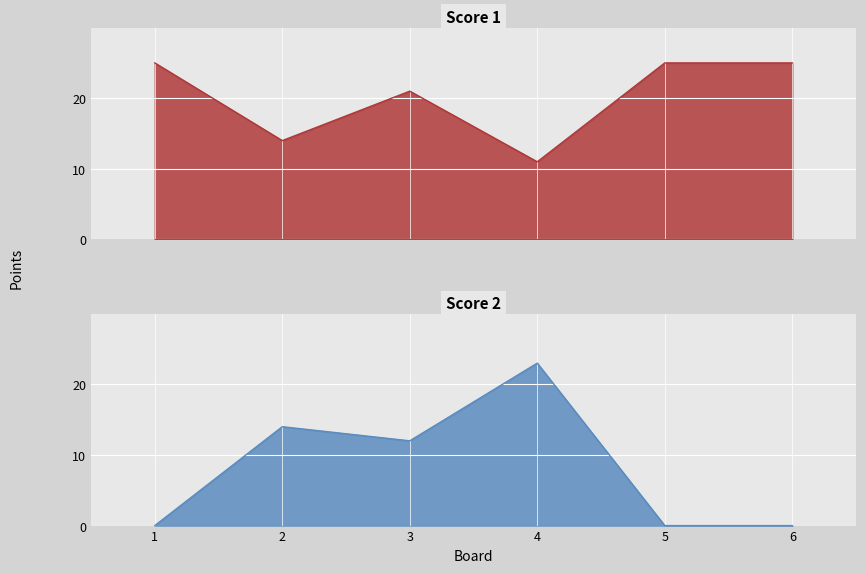

What is the difference between the maximum and second lowest values in the Score 2 series?

23